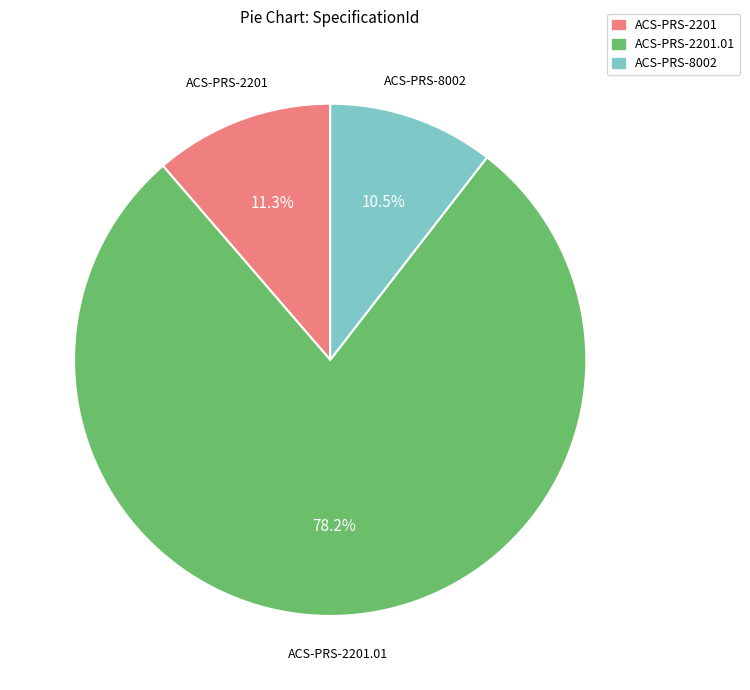

Does any single category account for the majority?

Yes